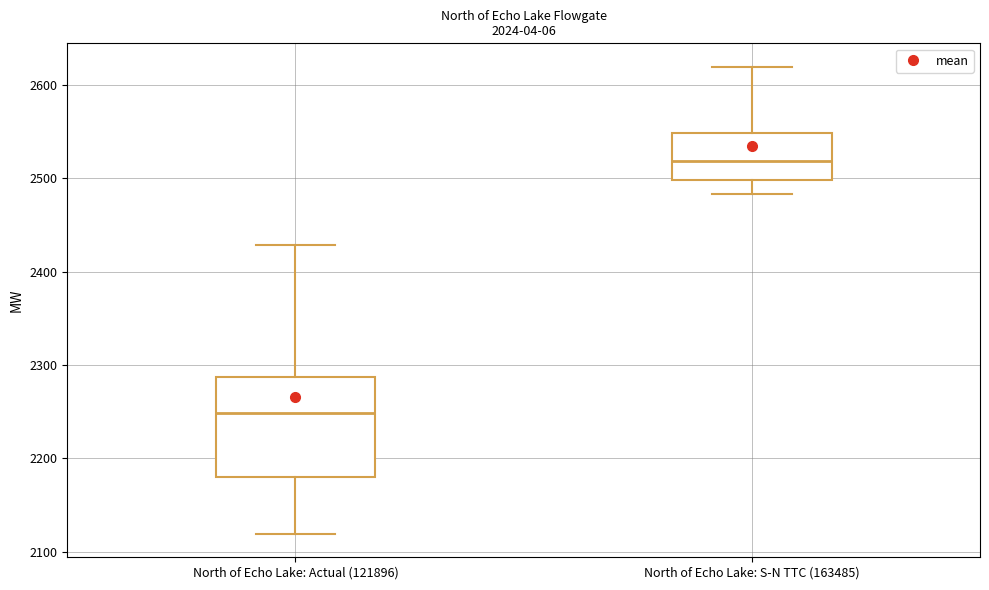

Reading left to right, transcribe this box plot: for each box, give where its median line is, the range the box spans, and where its two whiskers end, as read against the y-axis. The values are not printed on the chart, so give them approximately, as read against the axis.

North of Echo Lake: Actual (121896): median 2250, box 2180 to 2290, whiskers 2120 to 2430
North of Echo Lake: S-N TTC (163485): median 2520, box 2500 to 2550, whiskers 2480 to 2620